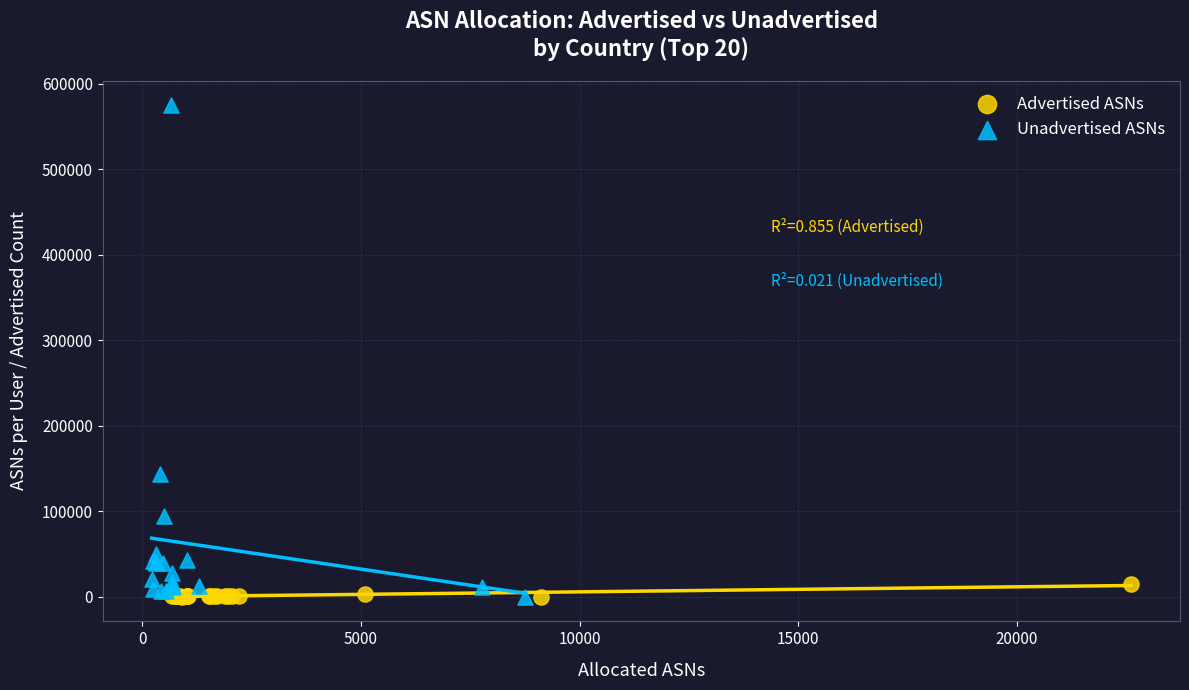

What are all the series names shown in the legend?

Advertised ASNs, Unadvertised ASNs